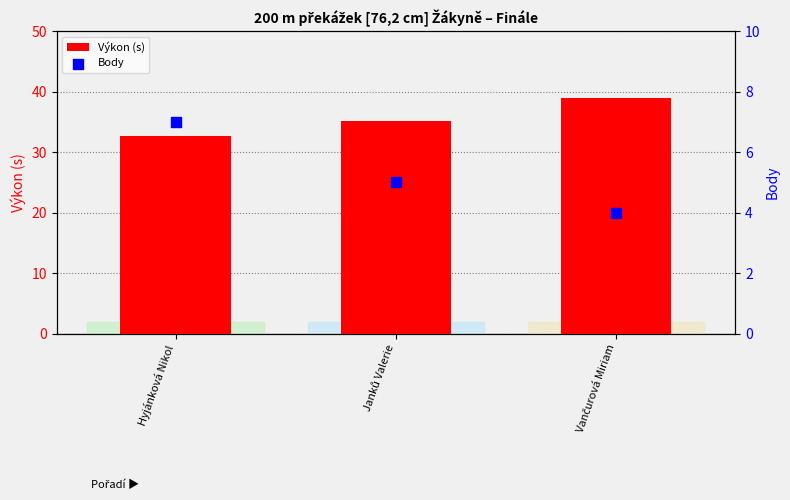

What is the total value across all series at Janků Valerie?

40.1